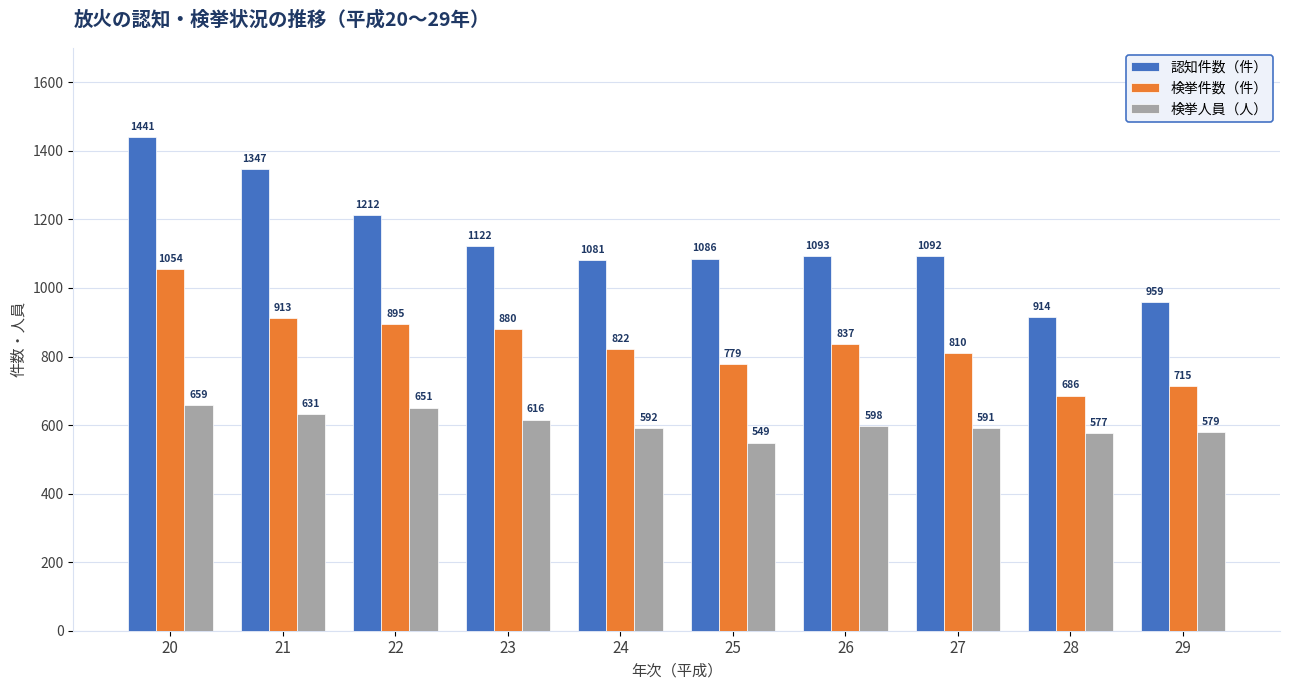

At which label does 検挙人員（人） first exceed 598?

20